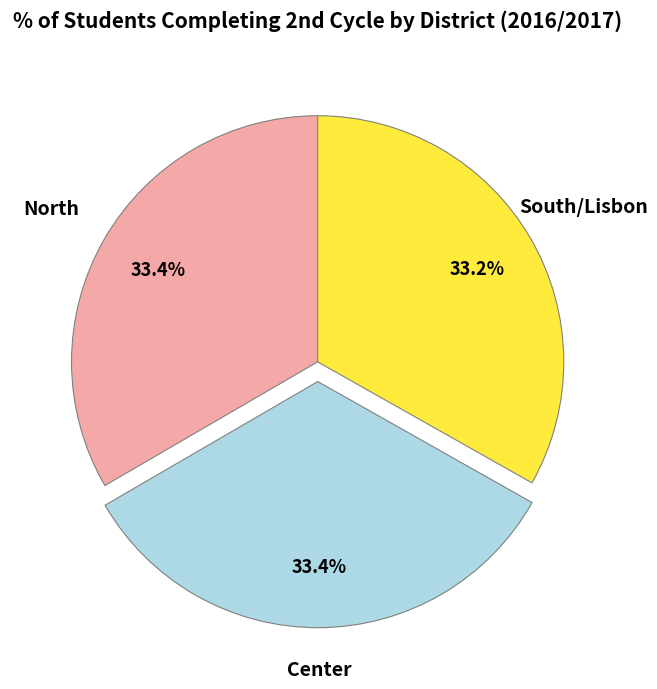

What is the ratio of the value at South/Lisbon to the value at North?

1.0